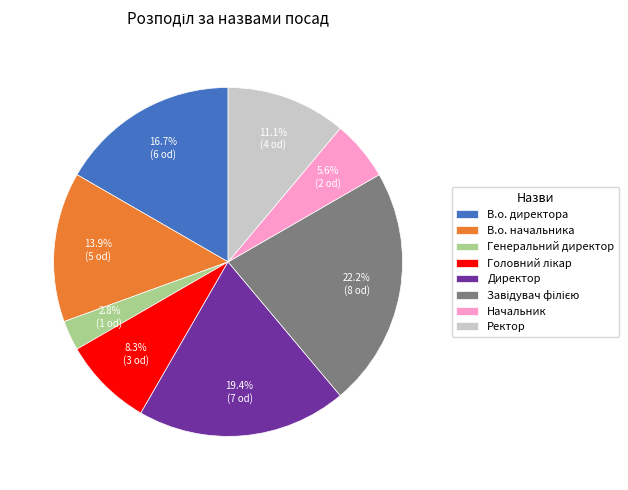

What is the smallest slice in the pie chart?

Генеральний директор